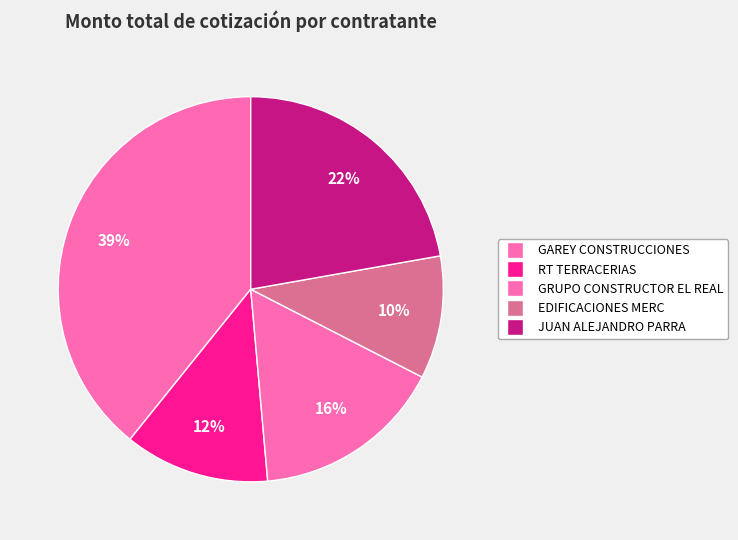

Count the number of slices in the pie.

5